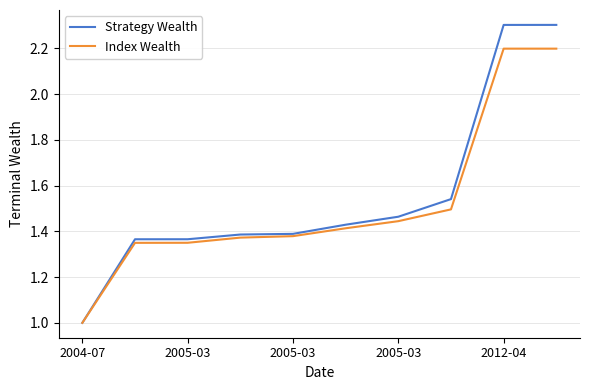

What is the smallest value displayed?

1.0